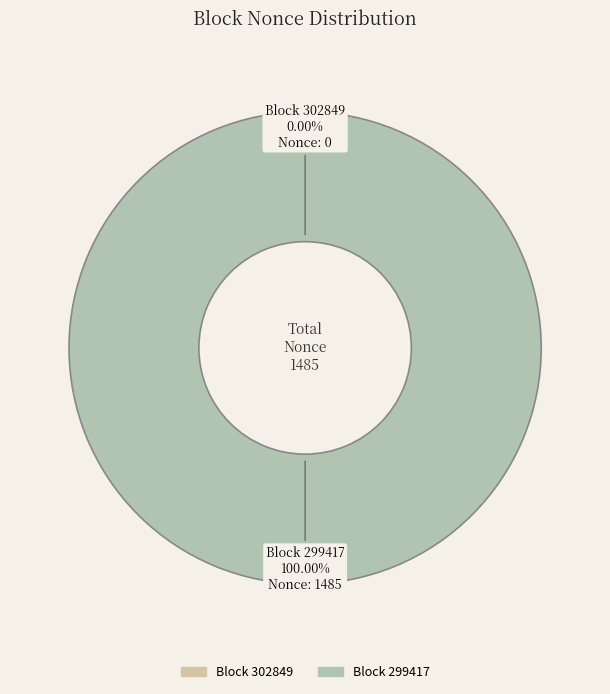

To the nearest percent, what portion does 299417 represent?

100%